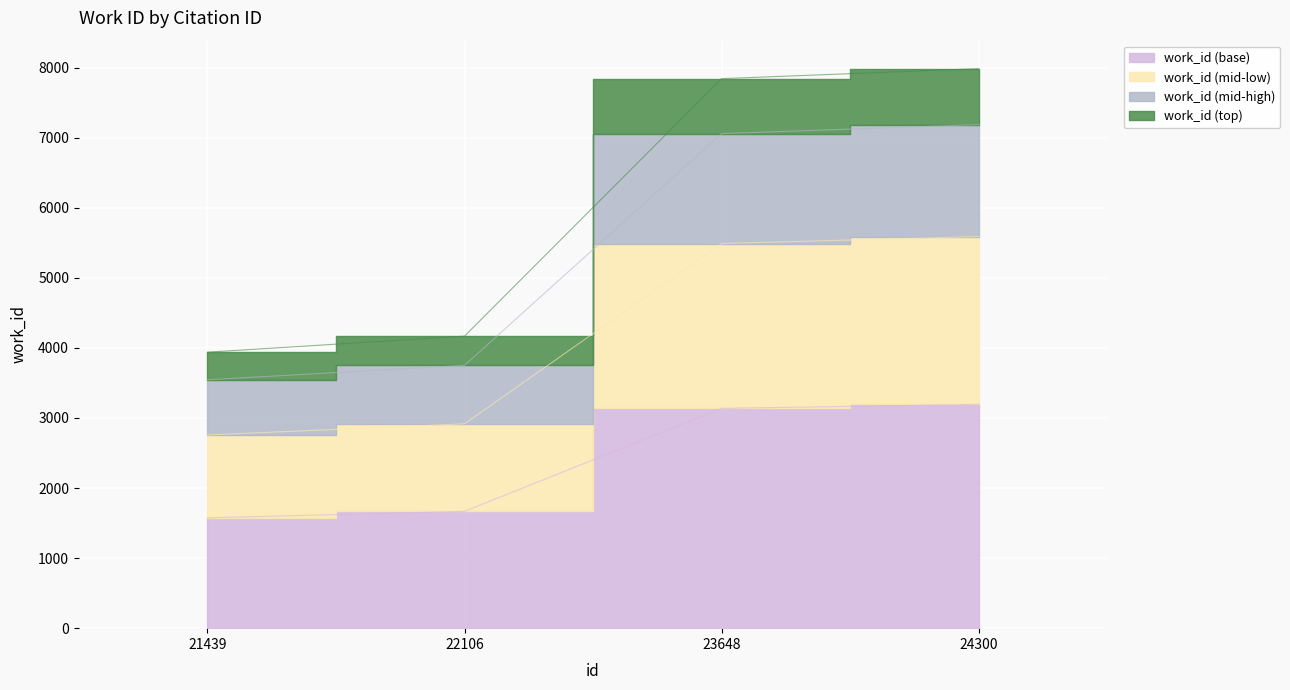

Which category has the lowest value across all series?

21439